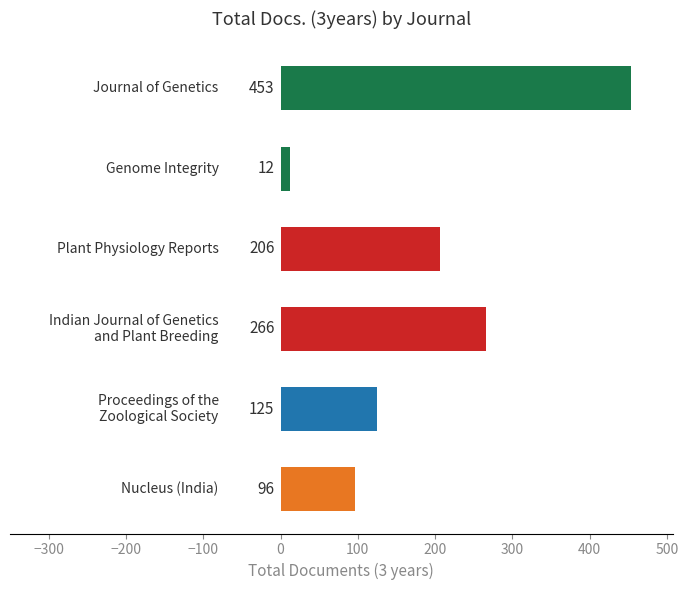

What is the value of the 4th bar from the top?

266